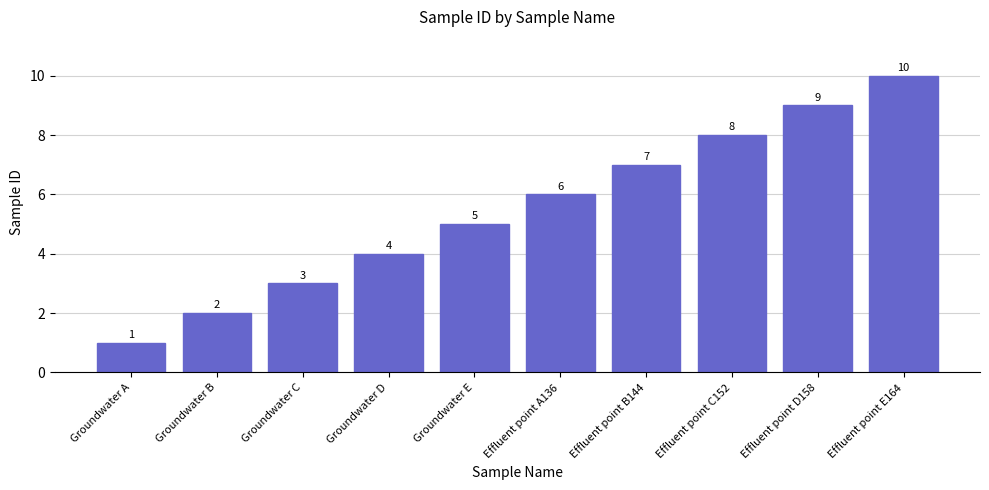

True or false: the data shows 14 at Effluent point E164.

False